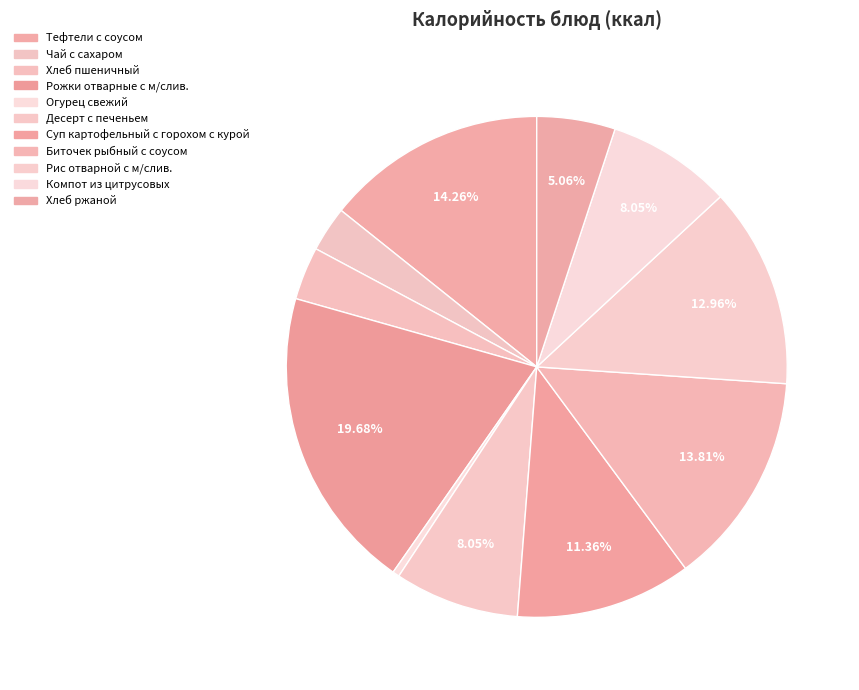

To the nearest percent, what is the difference between the largest and smallest slice percentages?

19%